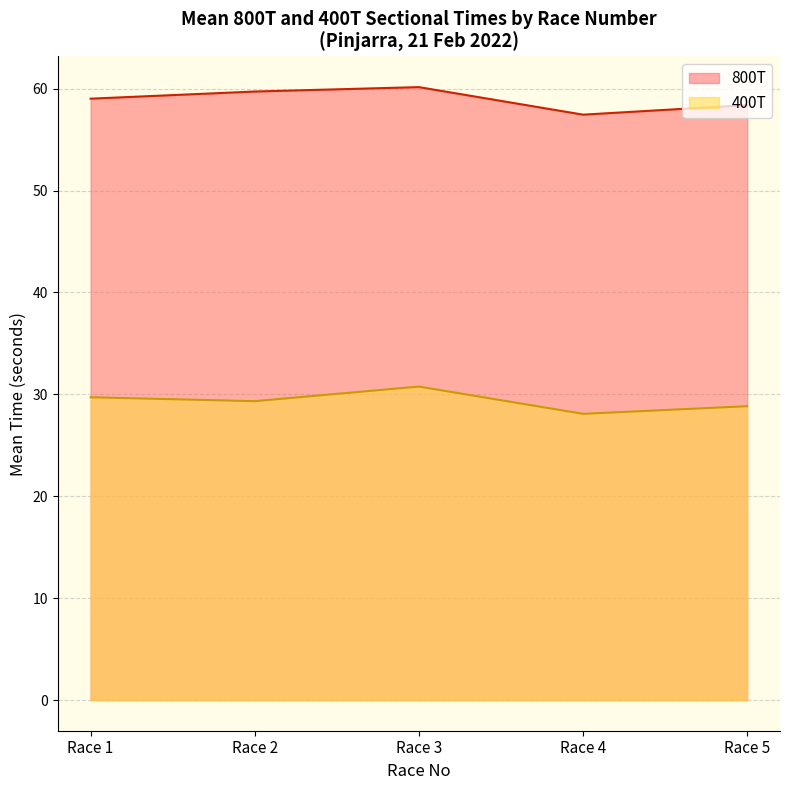

True or false: Margin has more than 1 points higher than both neighbors.

False